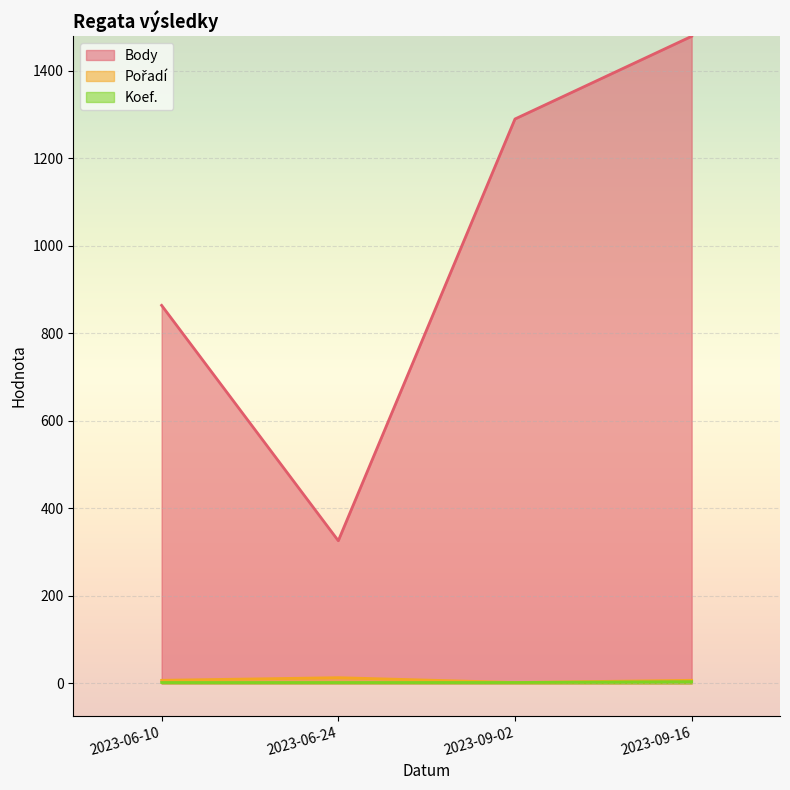

True or false: Koef. and Pořadí cross at least once.

False